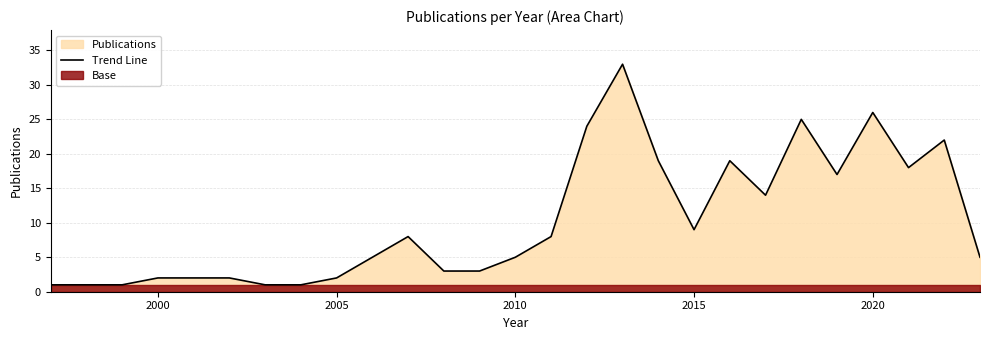

True or false: Trend Line has a value of 6 at 2020.

False